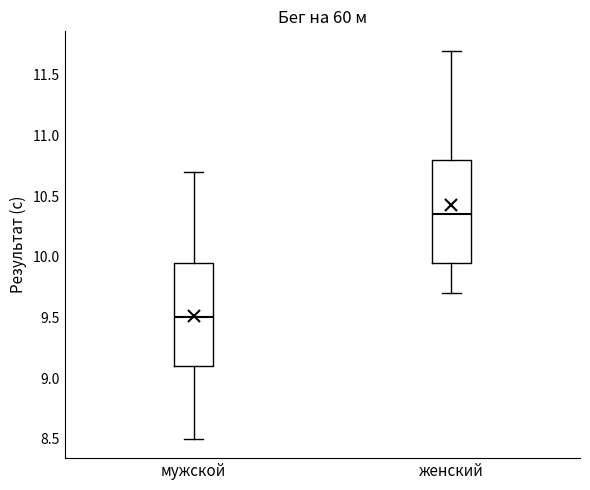

Where does the median line of the box for женский sit on the y-axis? The values are not printed on the chart, so give them approximately, as read against the axis.

10.35